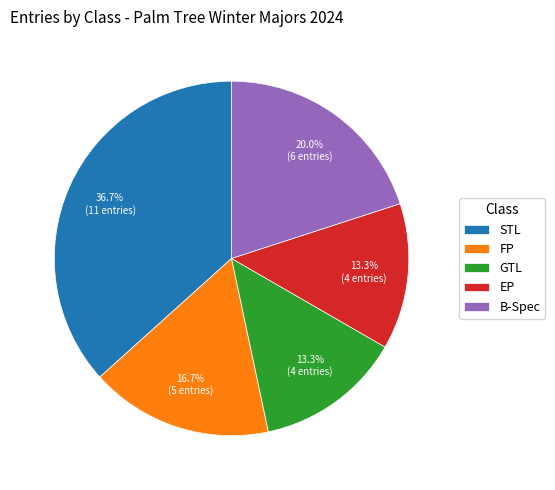

To the nearest percent, what portion does B-Spec represent?

20%